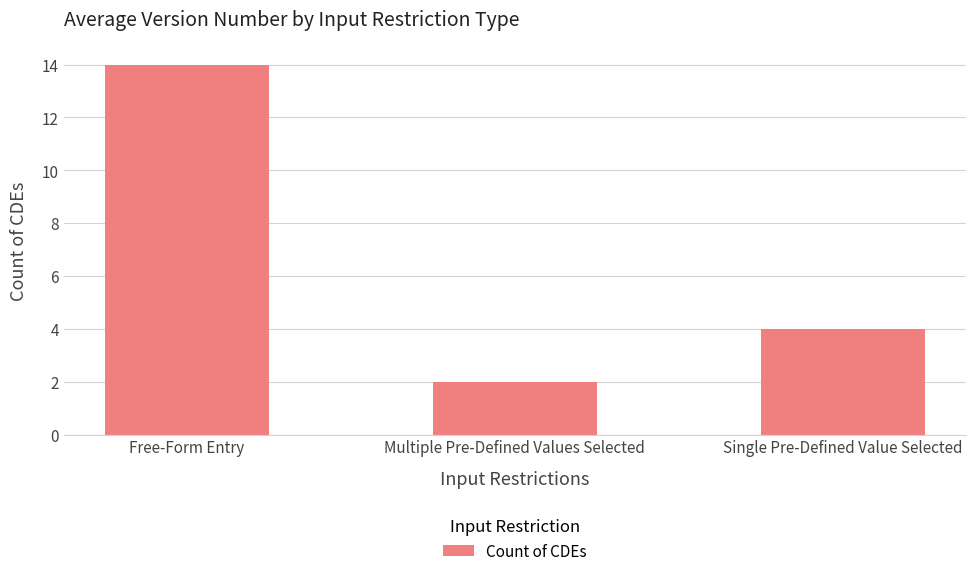

The chart shows a value of 25 at Free-Form Entry. True or false?

False